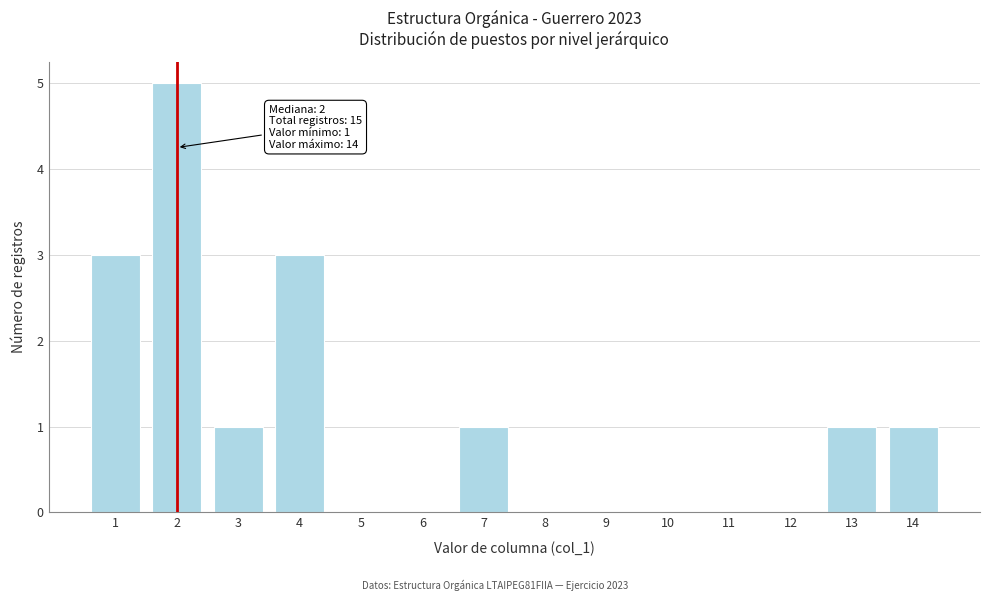

Reading left to right, what are all the values shown in this chart?

1=3	2=5	3=1	4=3	5=0	6=0	7=1	8=0	9=0	10=0	11=0	12=0	13=1	14=1